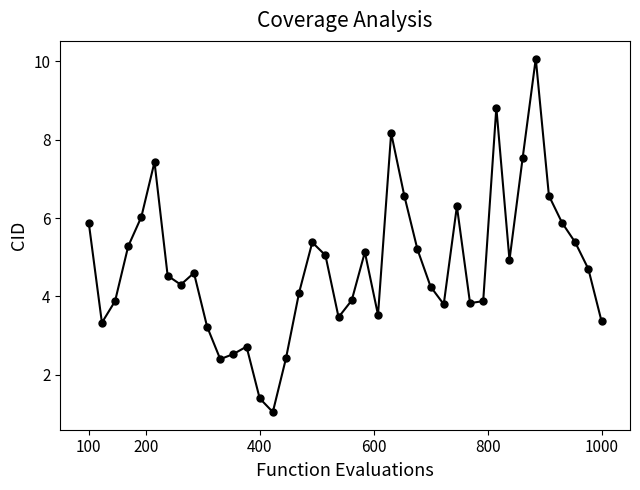

What is the sum of all values?

190.8